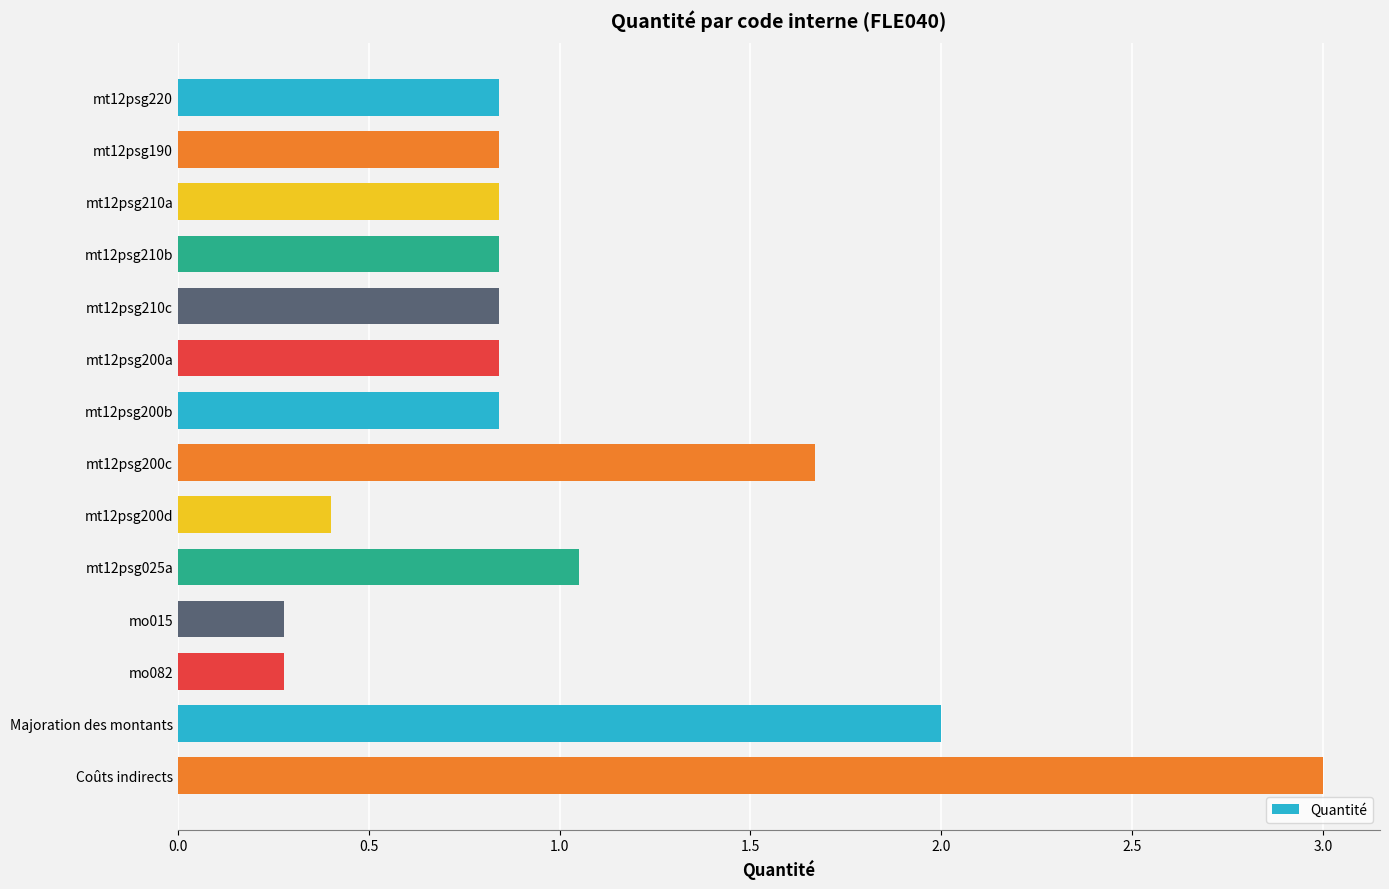

How many bars are there in total?

14